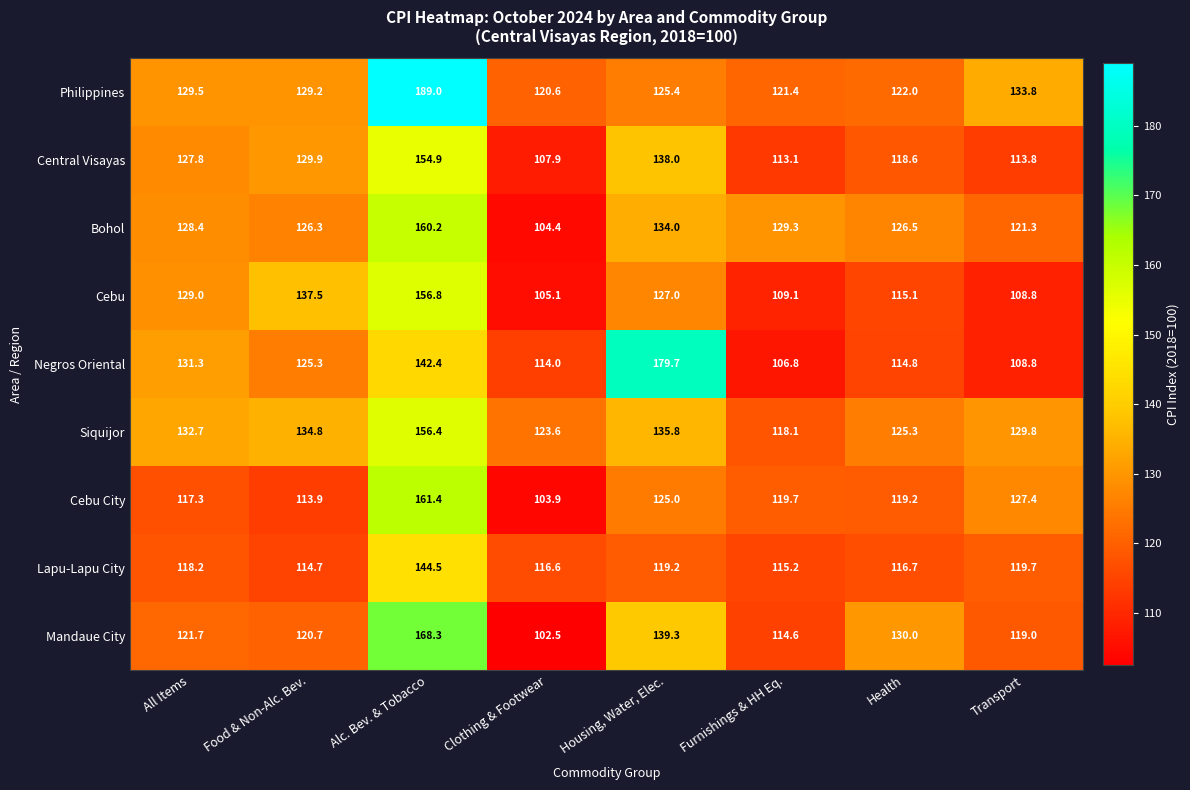

True or false: Philippines has a value of 122.0 at Health.

True